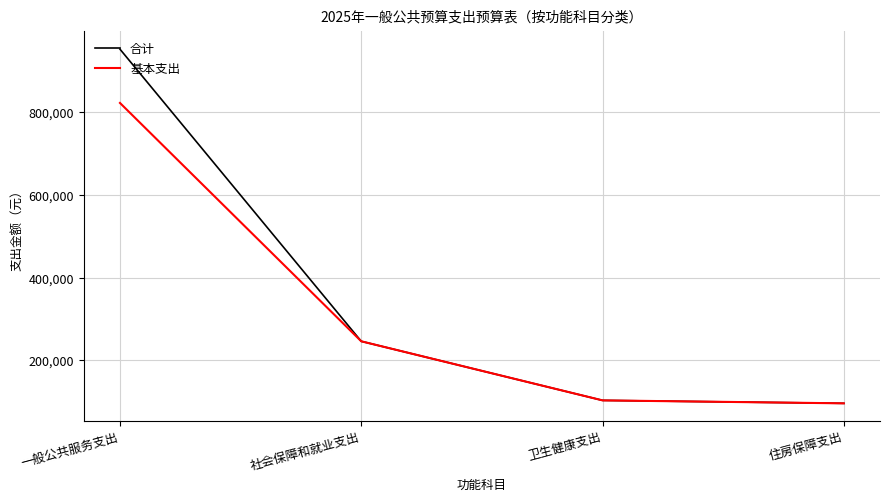

What value does the 基本支出 series have at 住房保障支出?

96000.0